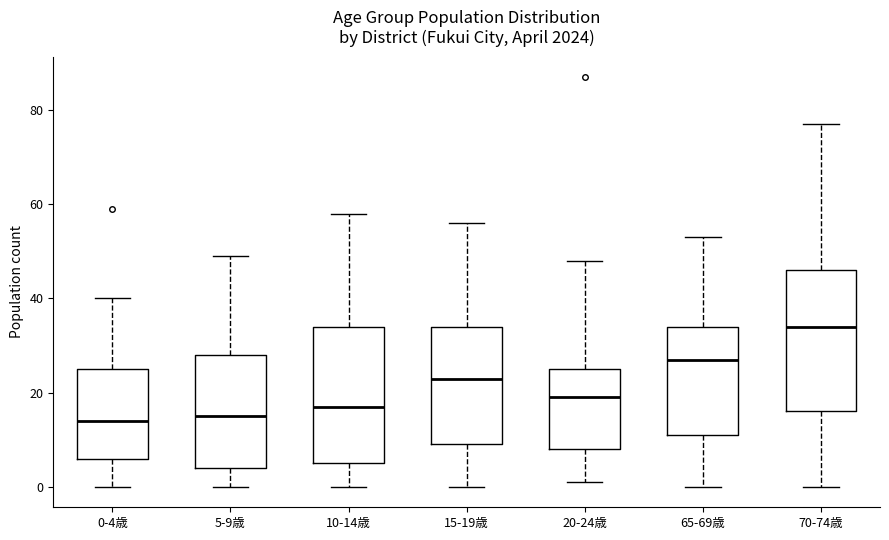

Reading left to right, transcribe this box plot: for each box, give where its median line is, the range the box spans, and where its two whiskers end, as read against the y-axis. The values are not printed on the chart, so give them approximately, as read against the axis.

0-4歳: median 14, box 6 to 26, whiskers 0 to 40
5-9歳: median 16, box 4 to 28, whiskers 0 to 50
10-14歳: median 18, box 6 to 34, whiskers 0 to 58
15-19歳: median 24, box 10 to 34, whiskers 0 to 56
20-24歳: median 20, box 8 to 26, whiskers 2 to 48
65-69歳: median 28, box 12 to 34, whiskers 0 to 54
70-74歳: median 34, box 16 to 46, whiskers 0 to 78